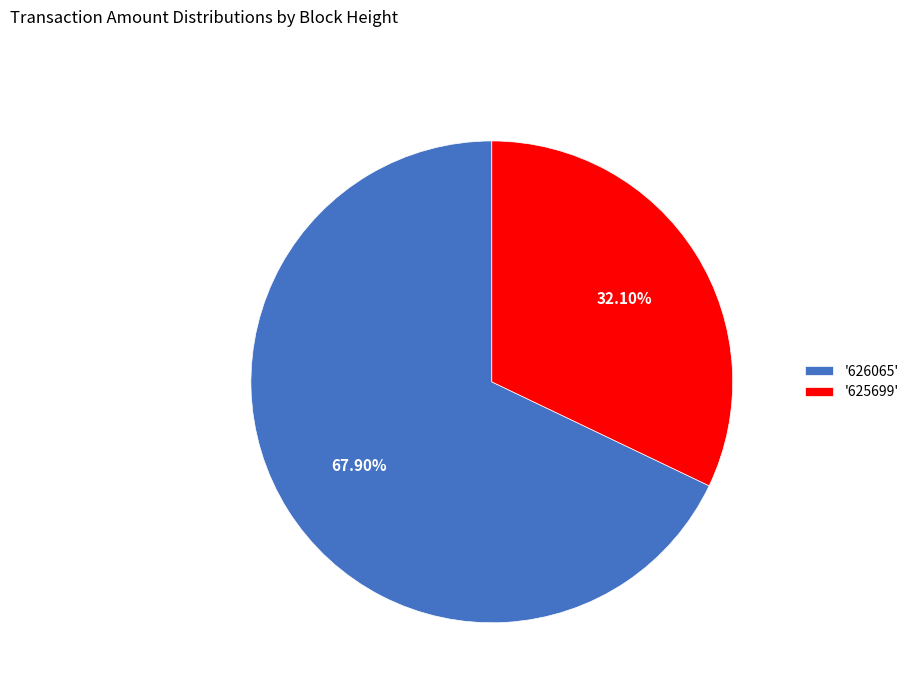

Between '626065' and '625699', which is larger?

'626065'